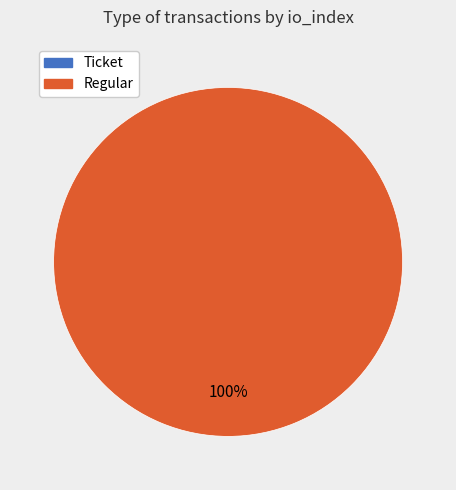

Is there a majority slice in this chart?

Yes